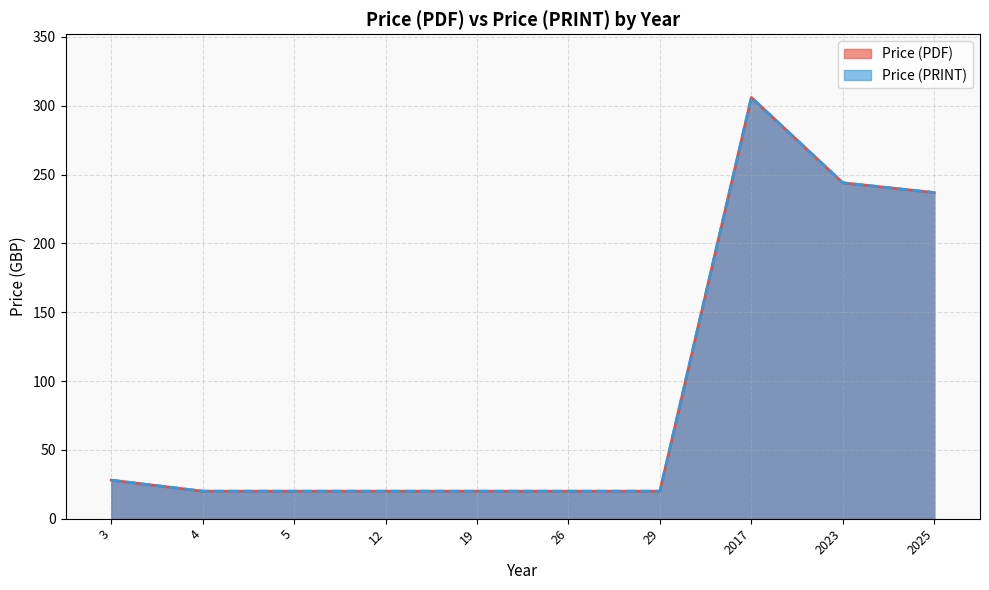

Does the chart display data point markers on the line(s)?

No